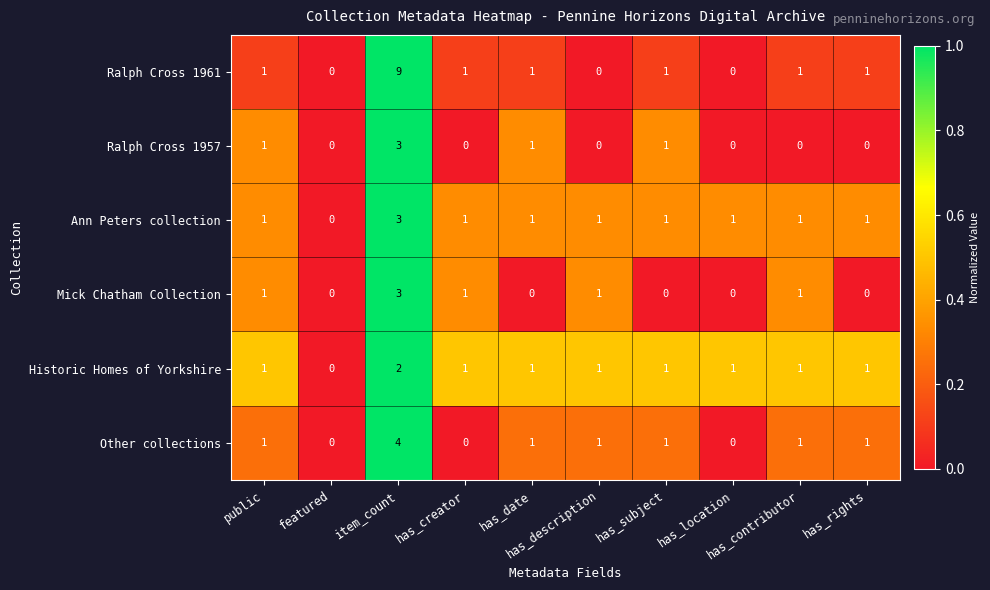

Which series has the largest total across all categories?

Ralph Cross 1961